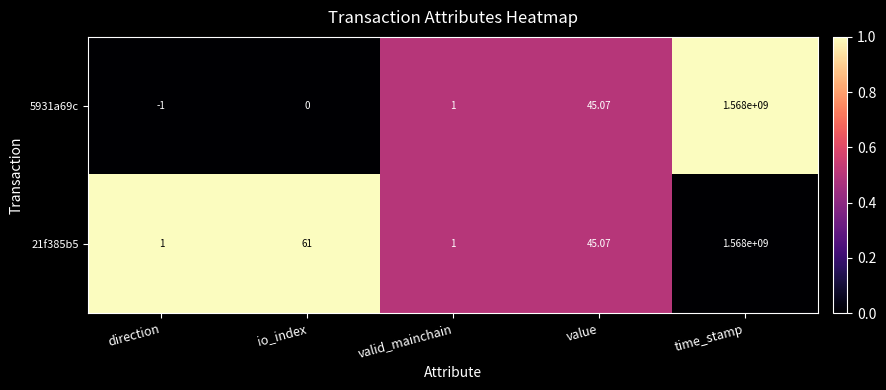

How many data points does each series have?

5